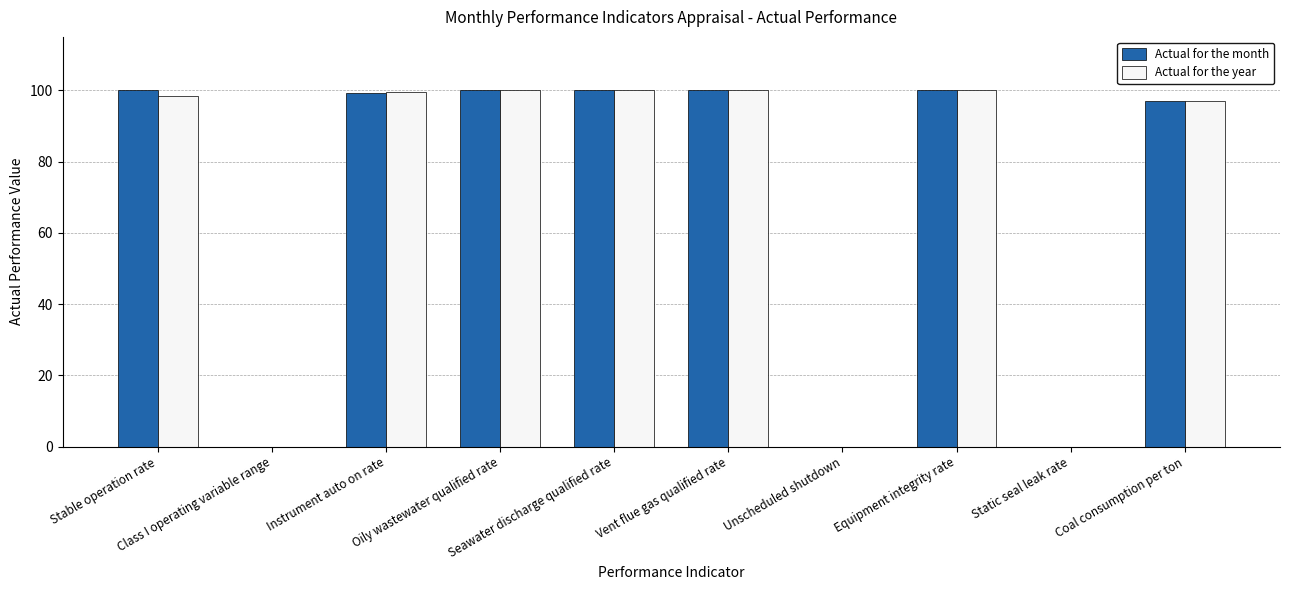

What is the sum of all Actual for the year values?

695.0